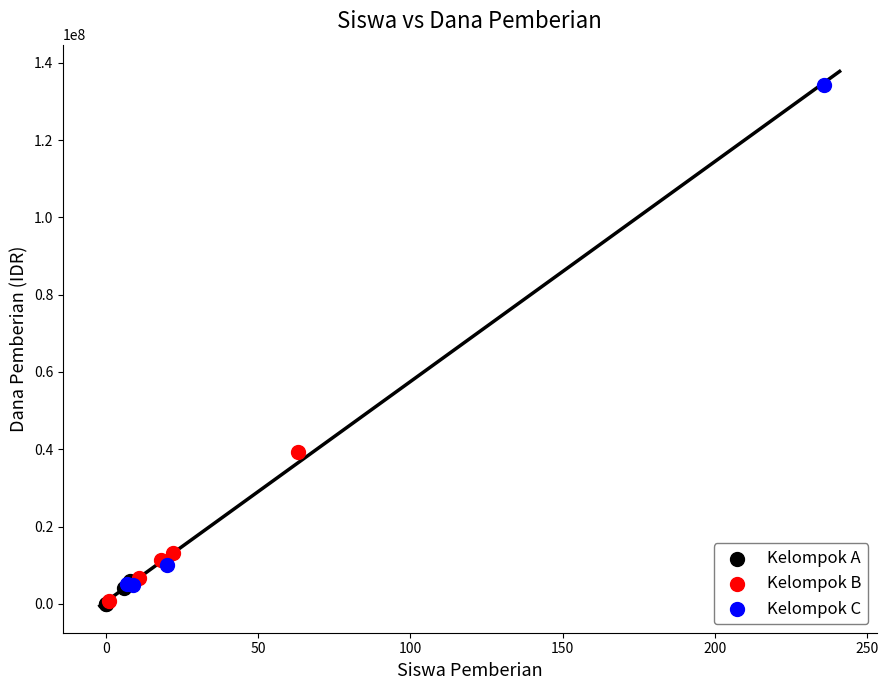

Which series contains the highest Y value?

Kelompok C